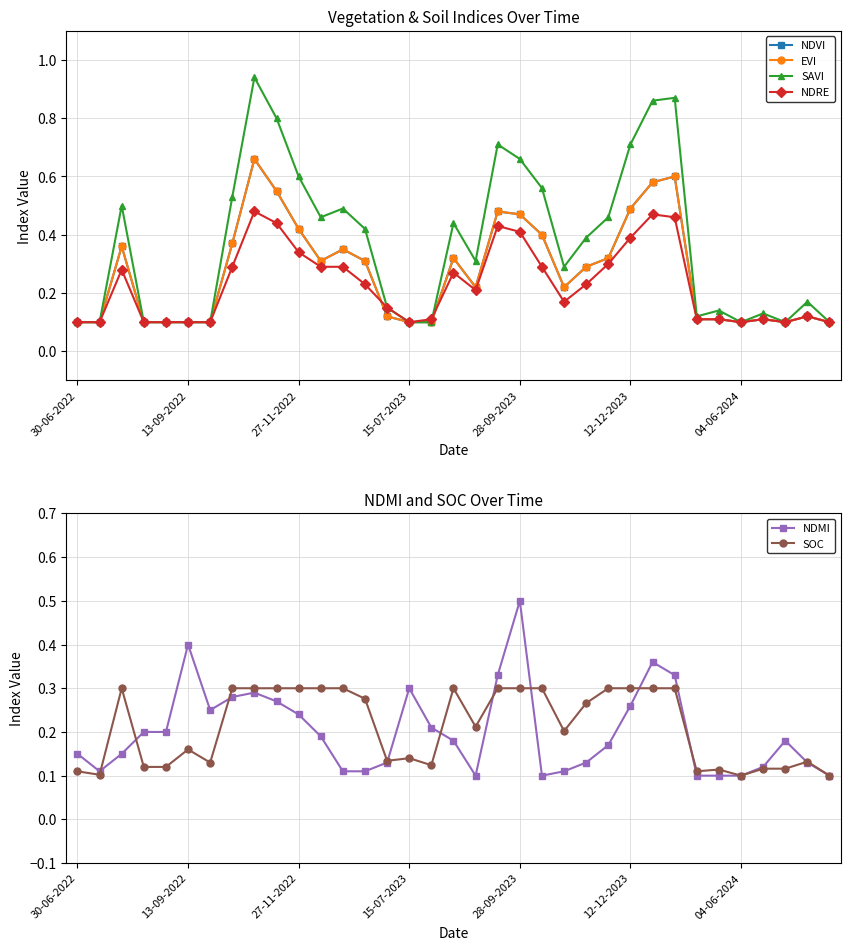

True or false: SOC has more than 0 points higher than both neighbors.

True